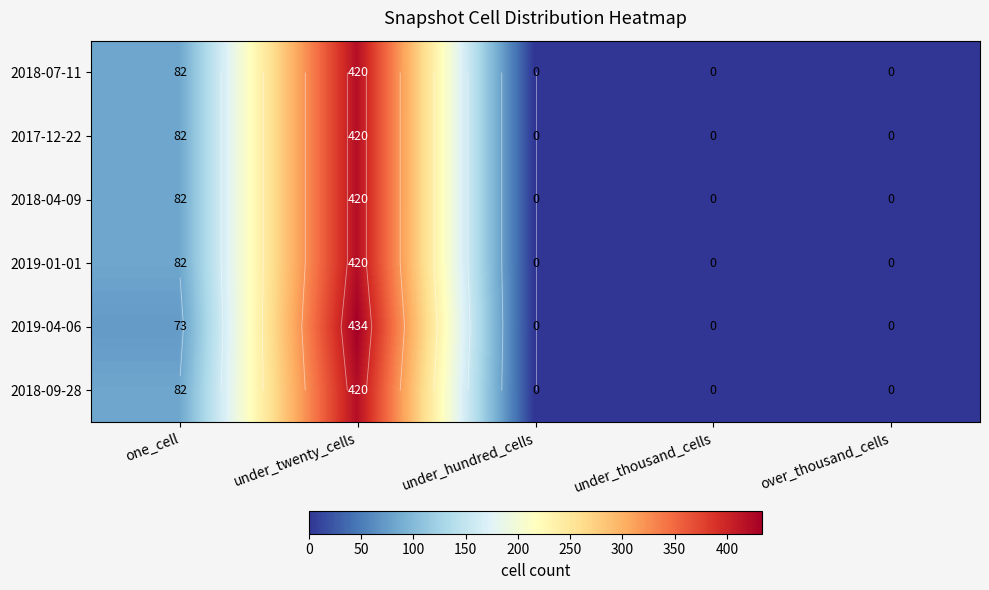

How many series are shown in this chart?

6